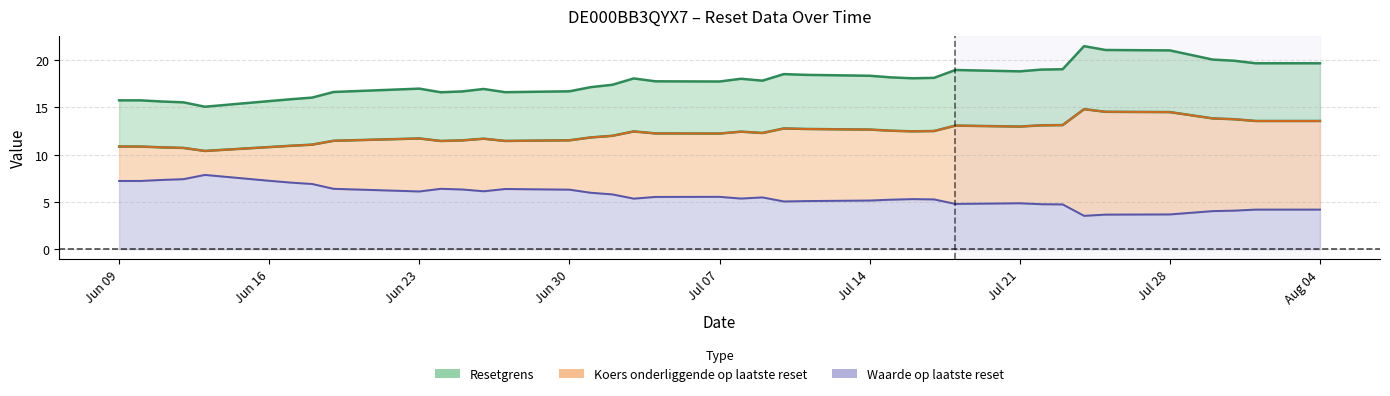

Does the chart have visible grid lines?

Yes